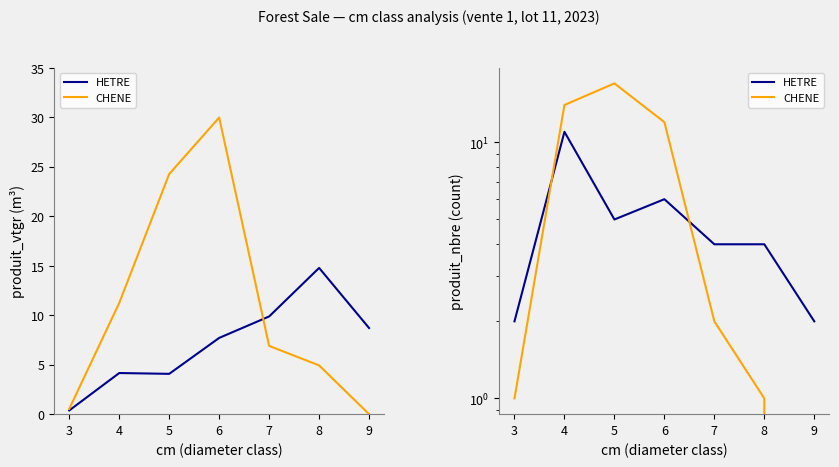

How many interior local valleys does the HETRE series have?

1